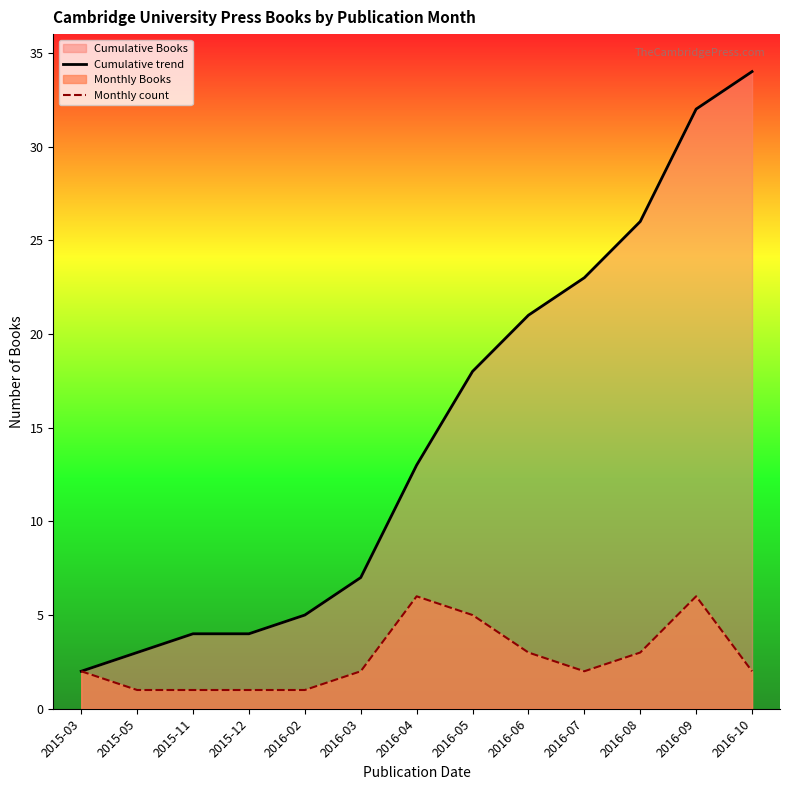

The Monthly count series shows 1 at 2016-02. True or false?

True